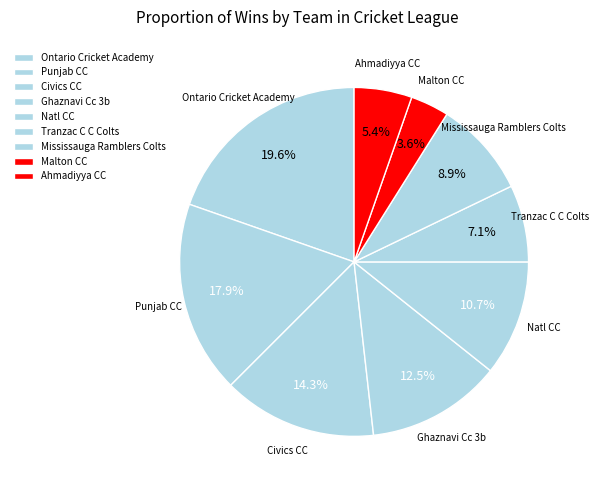

What percentage is the Ahmadiyya CC slice, to the nearest percent?

5%